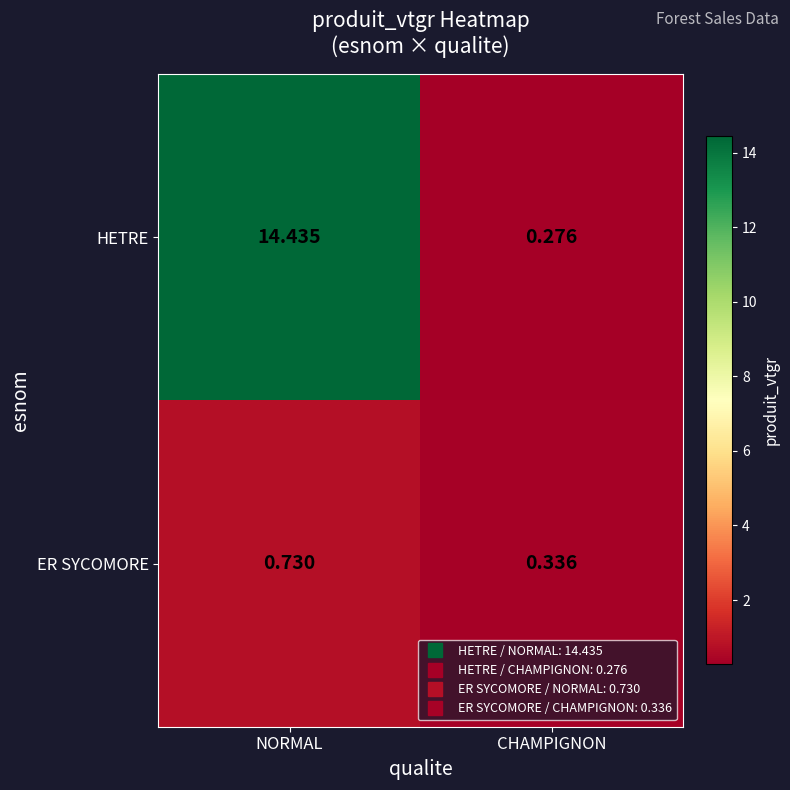

At which category does the chart reach its minimum across all series?

CHAMPIGNON